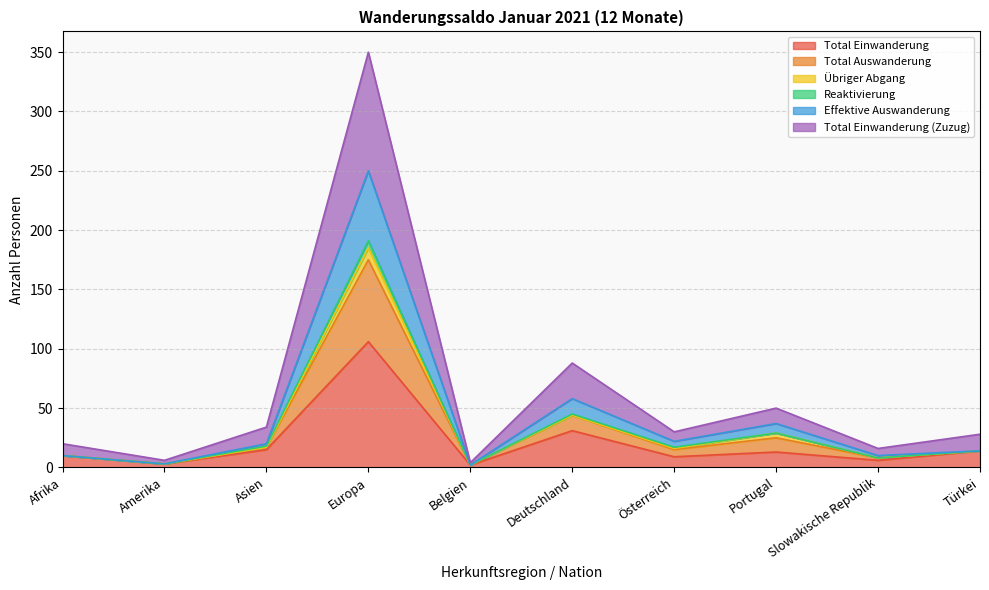

True or false: Total Einwanderung (Zuzug) has a value of 10 at Afrika.

True